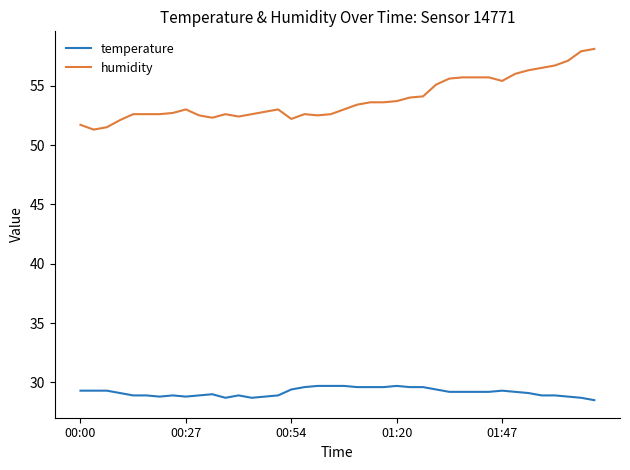

Which series has the largest range (max minus min)?

humidity